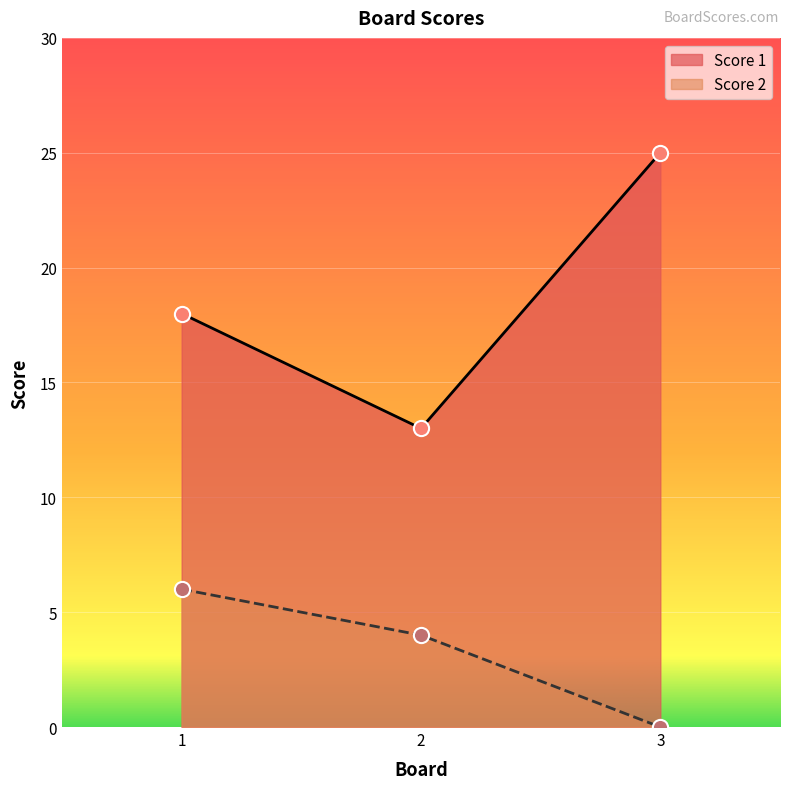

At how many categories does at least one series exceed 22?

1